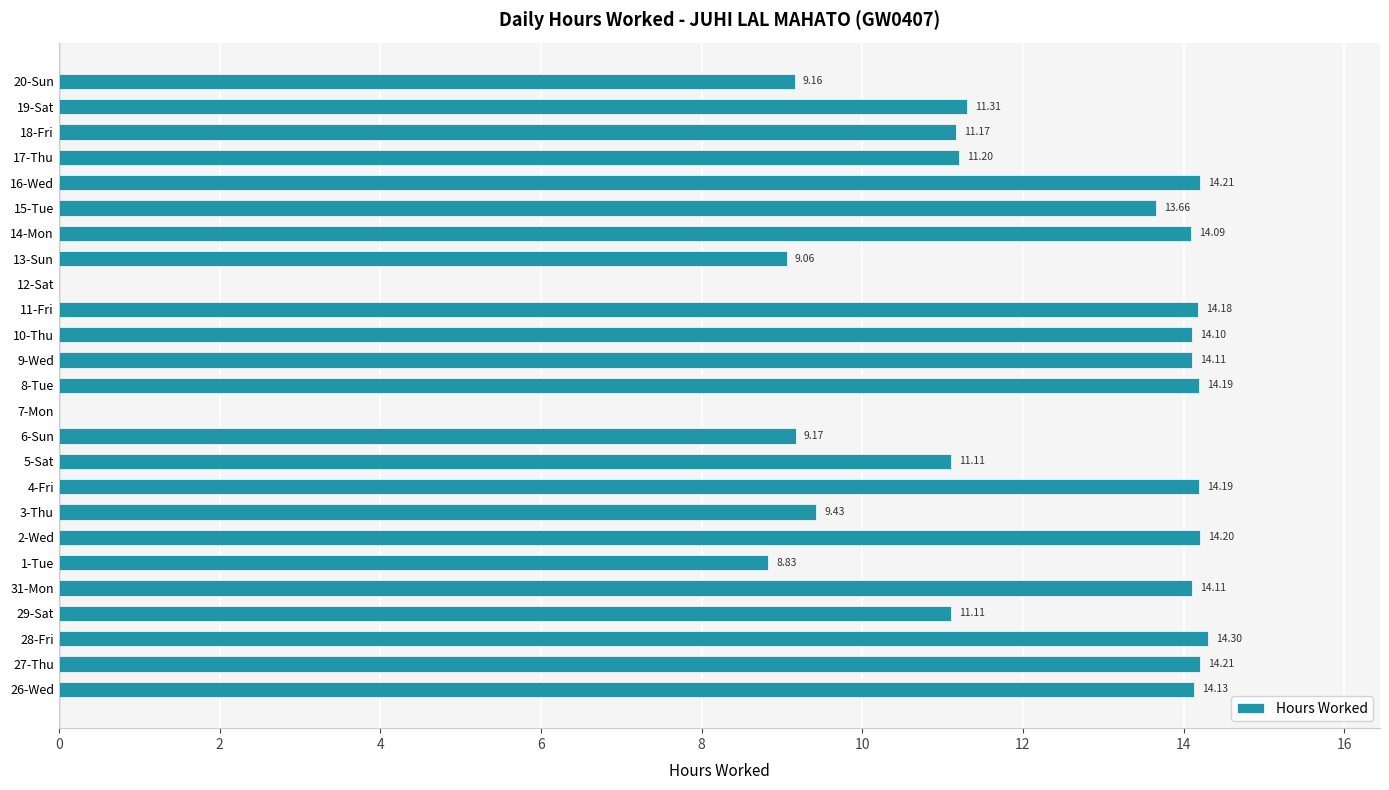

What is the sum of all values?

285.2